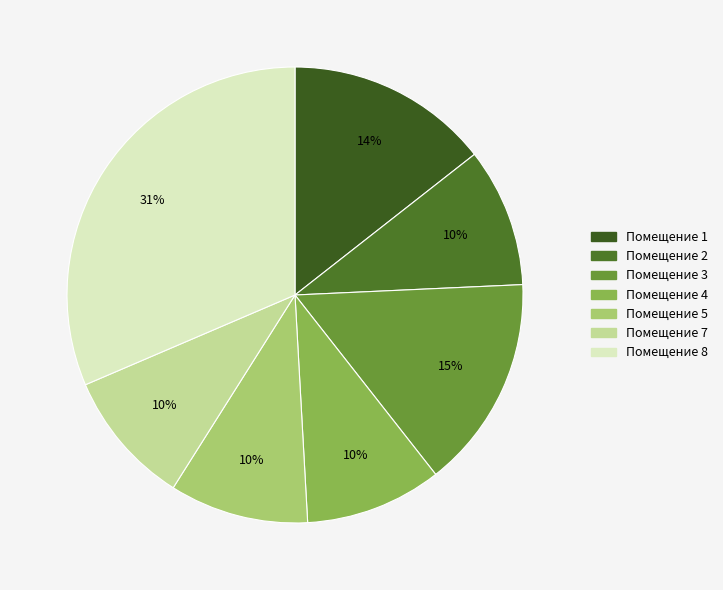

Is there any slice that represents more than half of the pie?

No